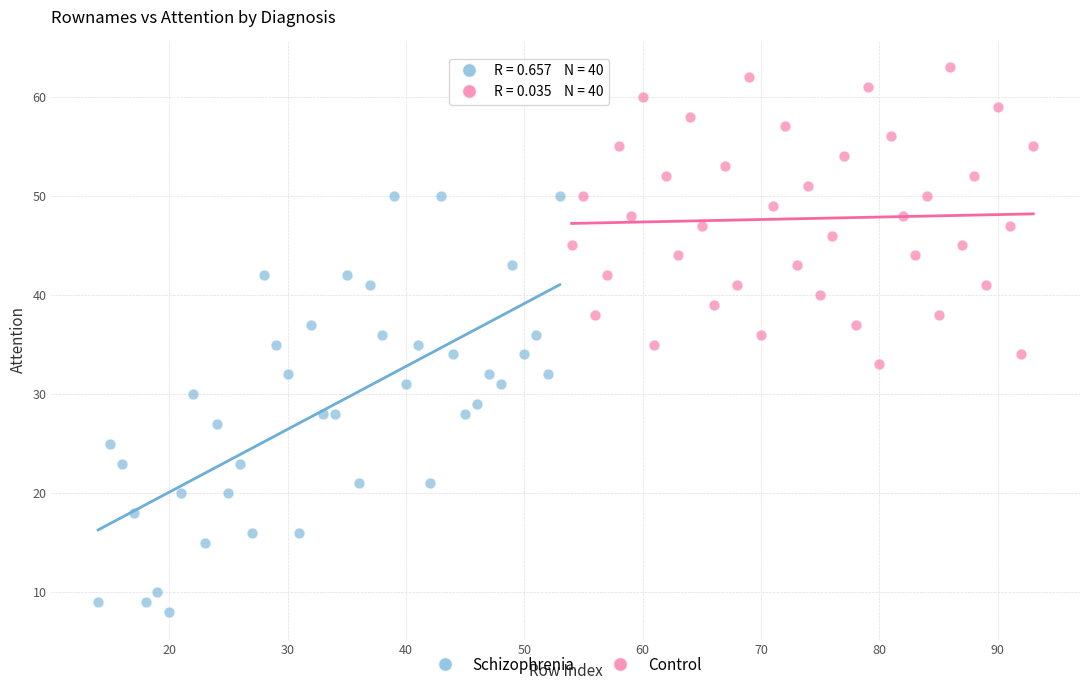

Which series contains the highest Y value?

Control